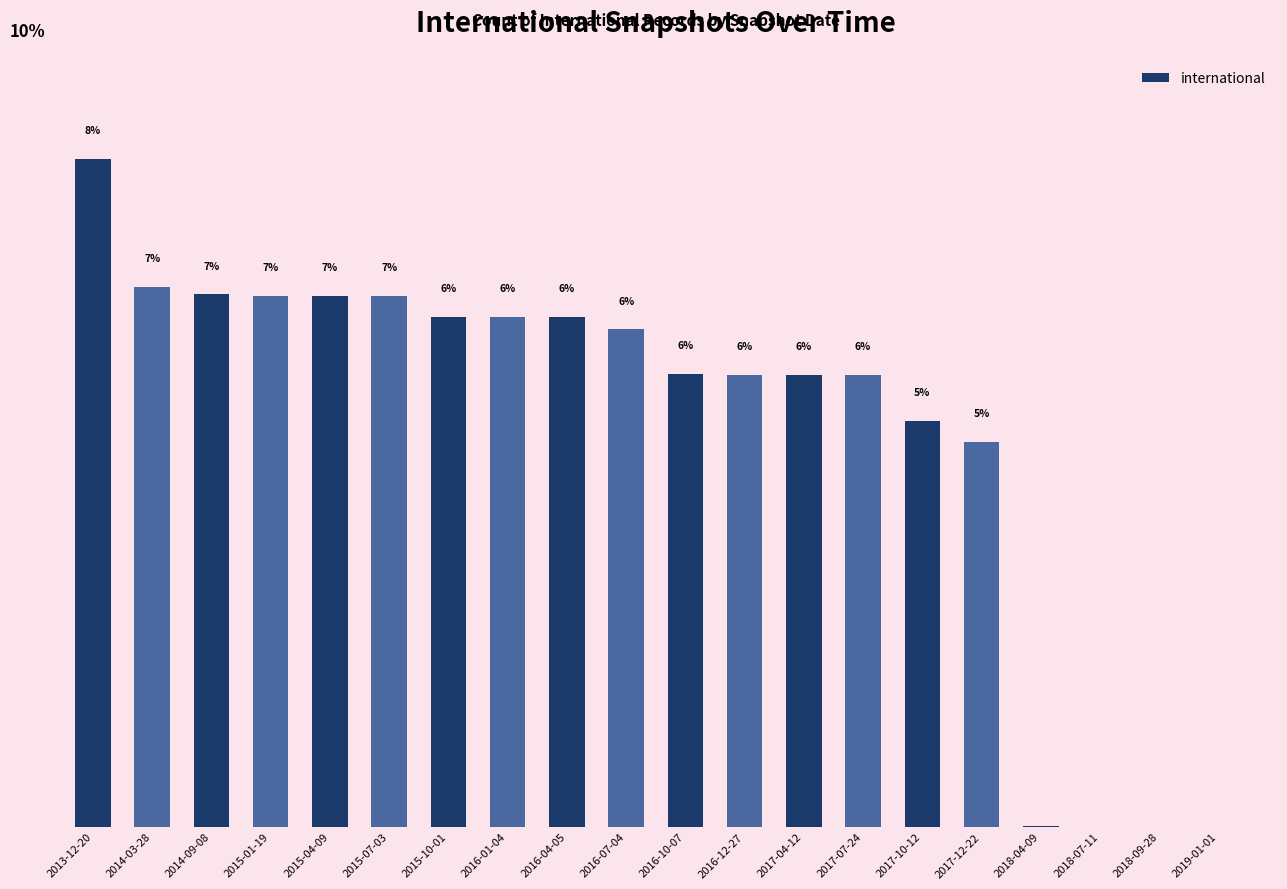

Which category has the lowest value across all series?

2019-01-01